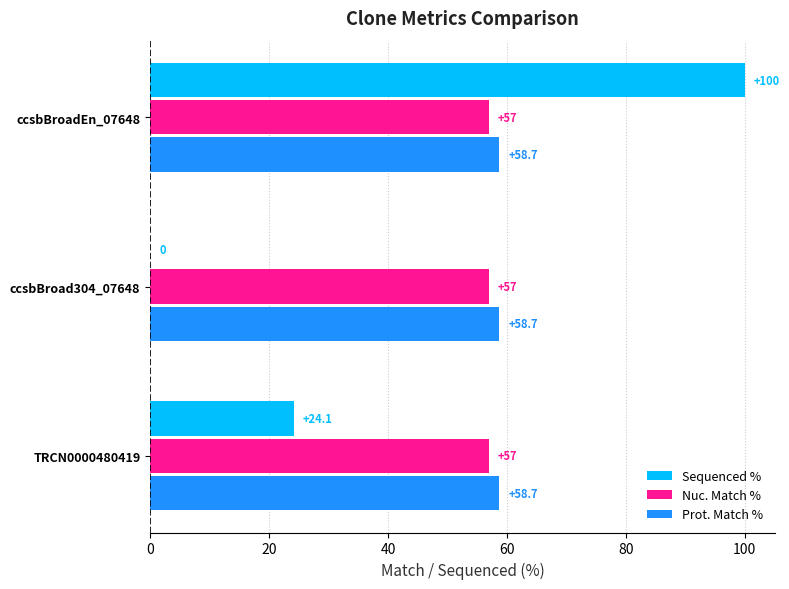

The value of Sequenced % at TRCN0000480419 is 5.3. True or false?

False